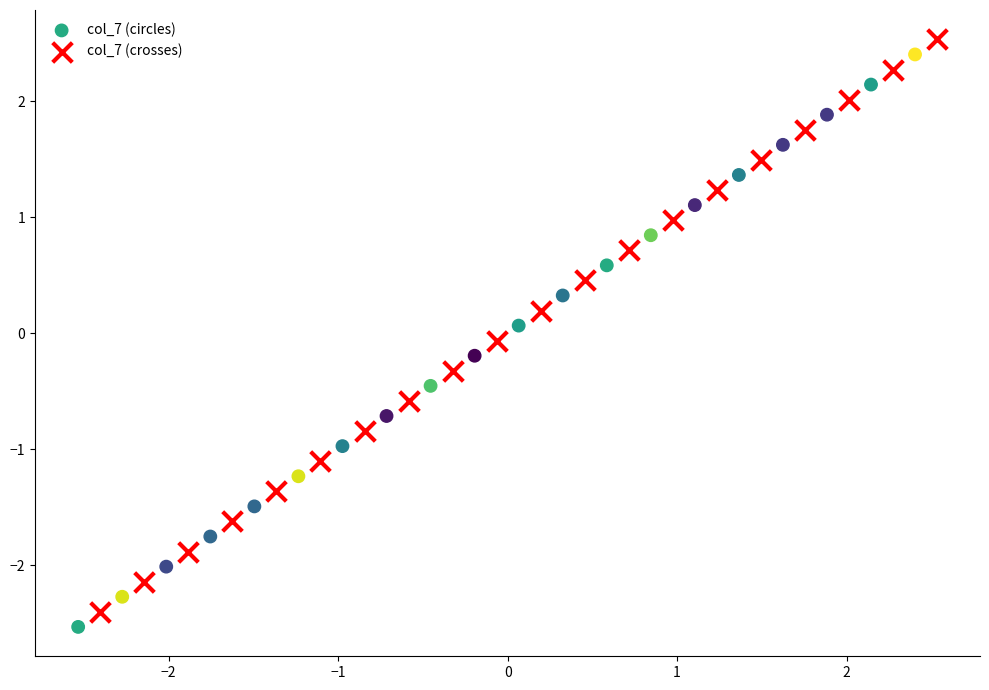

What are all the series names shown in the legend?

col_7 (circles), col_7 (crosses)